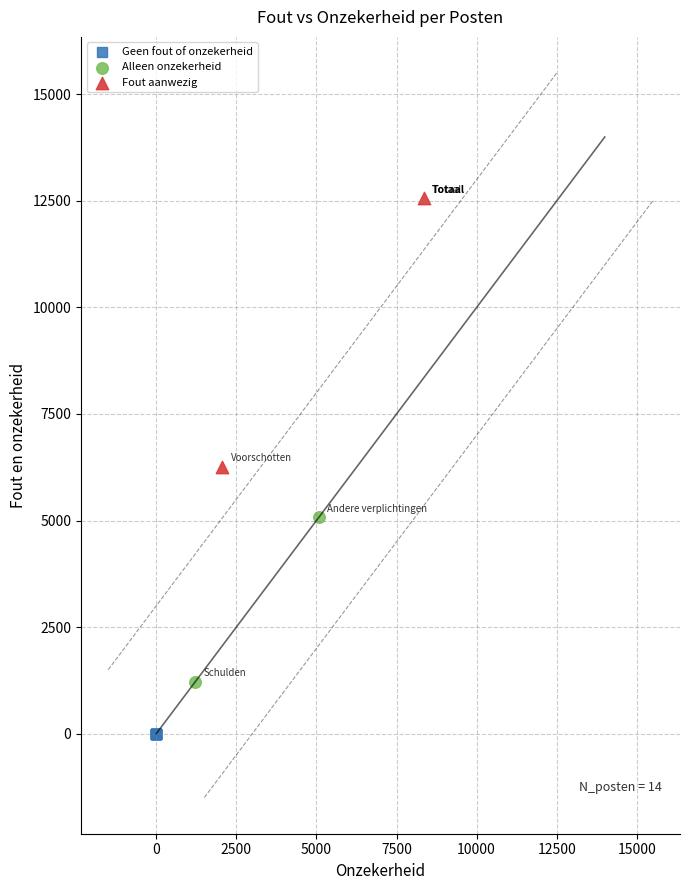

What are all the series names shown in the legend?

Geen fout of onzekerheid, Alleen onzekerheid, Fout aanwezig